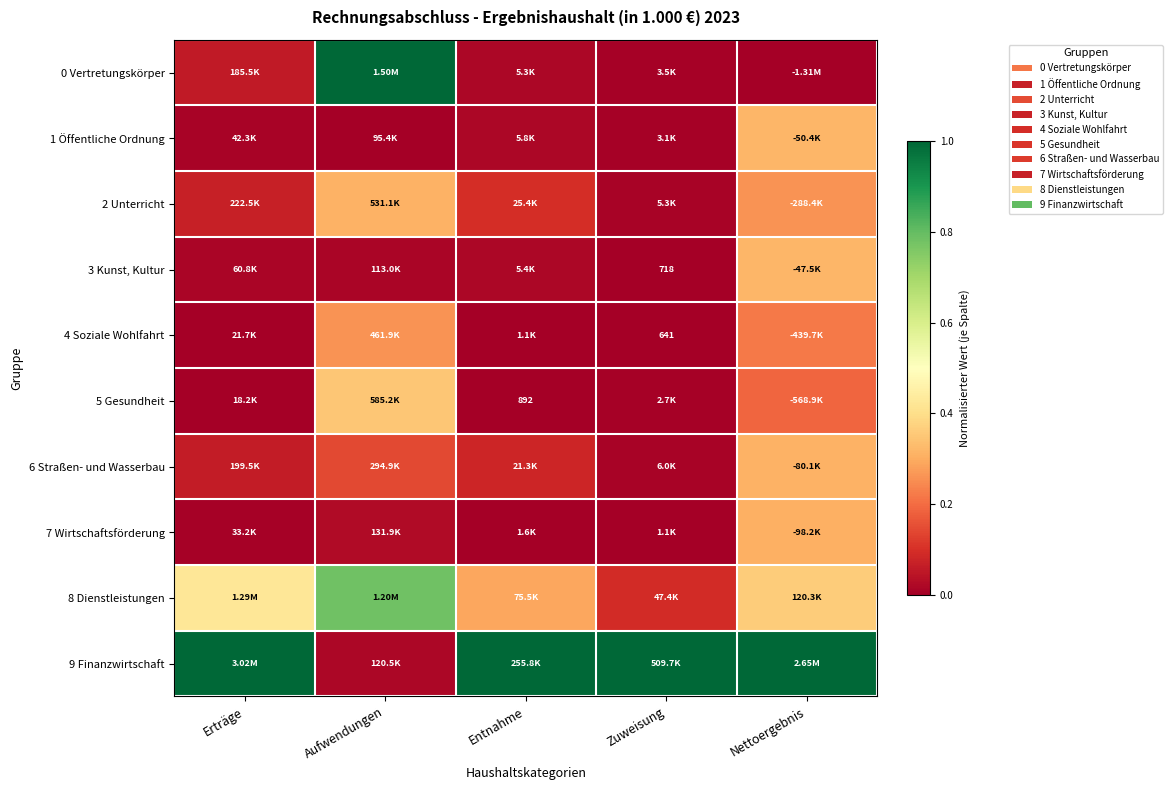

Which series has the largest total across all categories?

9 Finanzwirtschaft